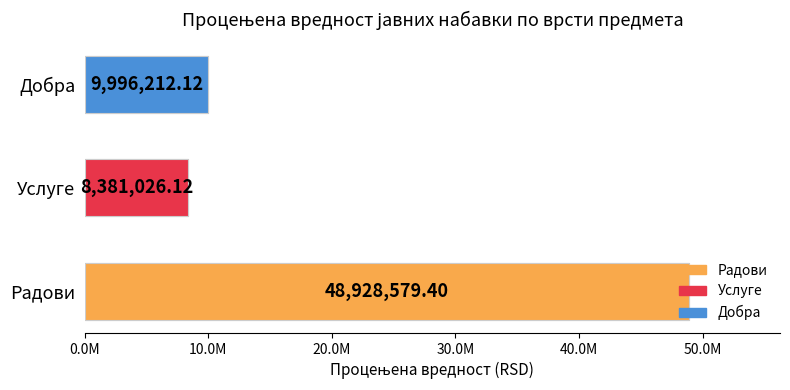

Which has a higher value, Услуге or Добра?

Добра